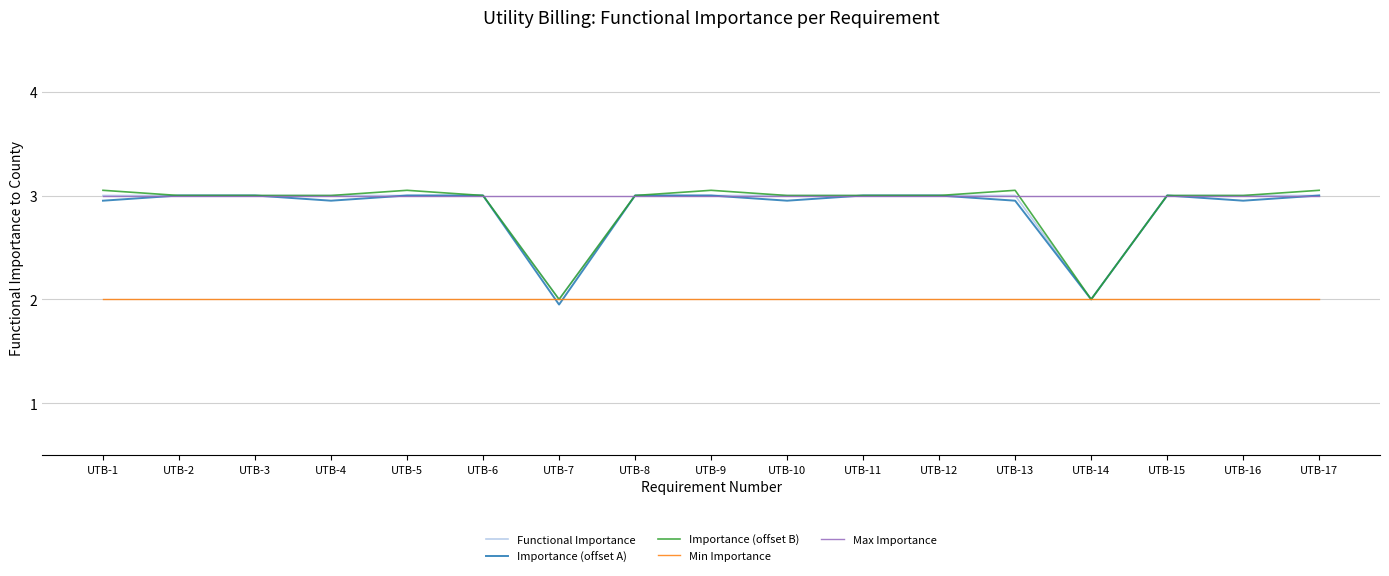

How many interior local valleys does the Importance (offset A) series have?

5